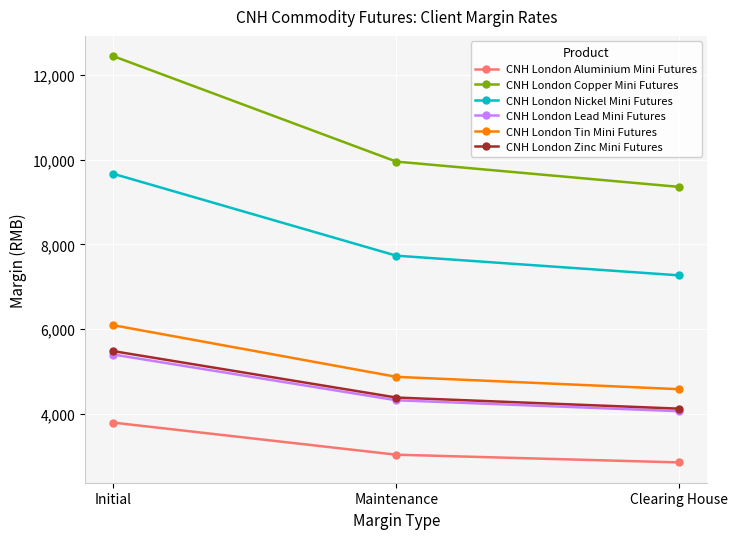

What is the sum of the CNH London Nickel Mini Futures values at Clearing House and Initial?

16939